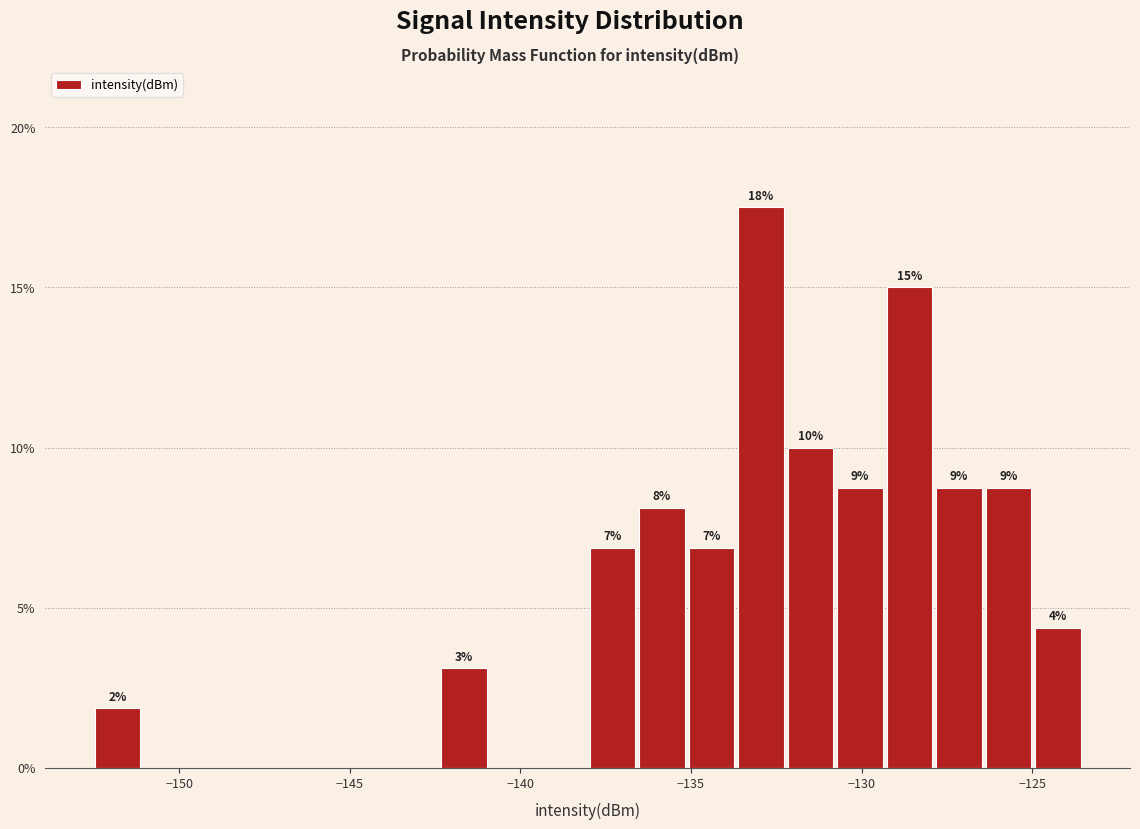

Read against the x-axis, roughly where is the centre of the tallest bar?

-133.0